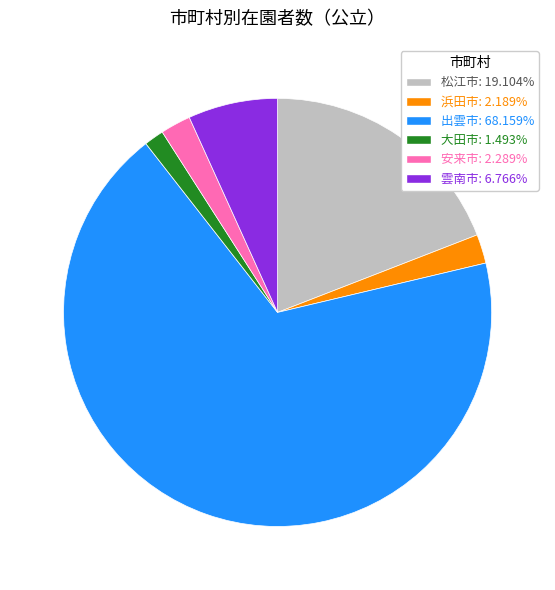

Is the sum of 大田市: 1.493% and 安来市: 2.289% greater than half?

No